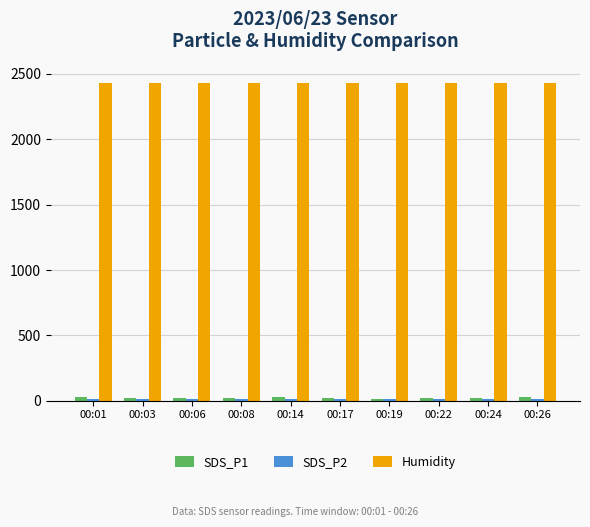

Count the number of data series in this chart.

3